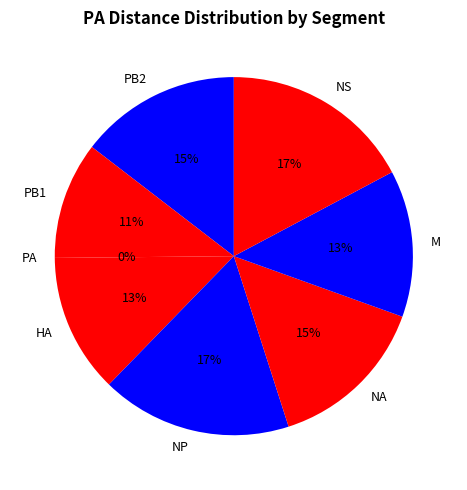

To the nearest percent, what portion does M represent?

13%